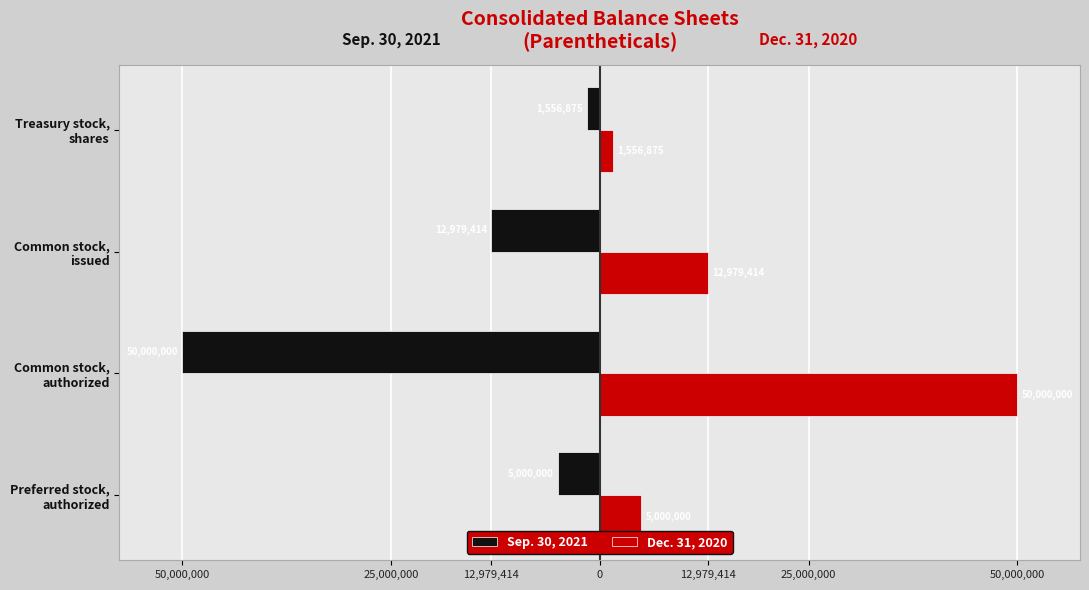

List the series in order of their peak value, lowest first.

Sep. 30, 2021, Dec. 31, 2020